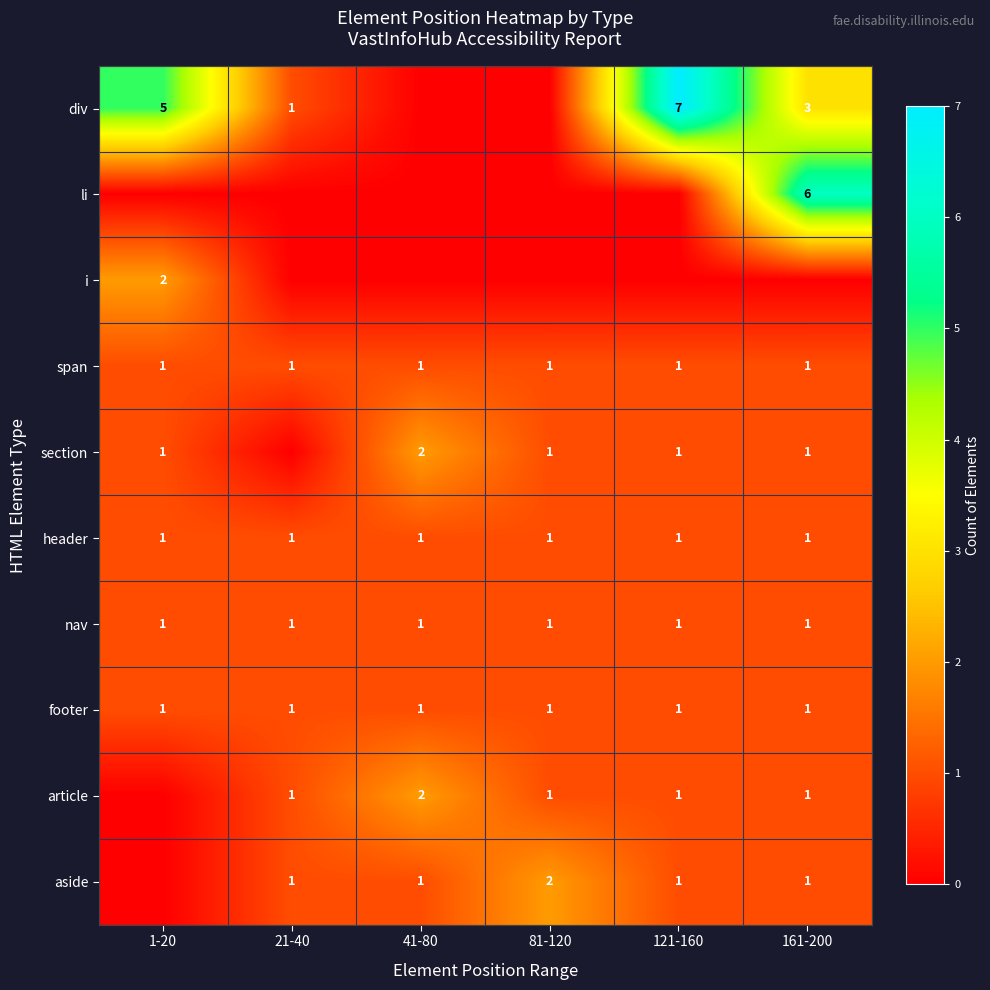

The article series shows 2 at 41-80. True or false?

True